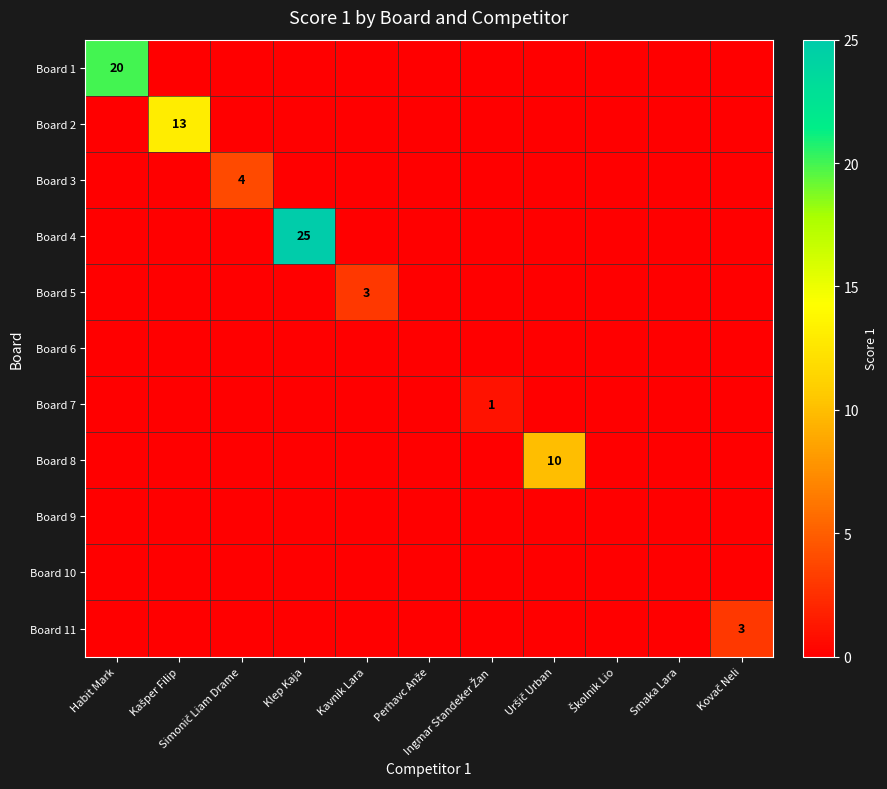

Is the value of Board 6 at Klep Kaja greater than the value of Board 11 at Kašper Filip?

No